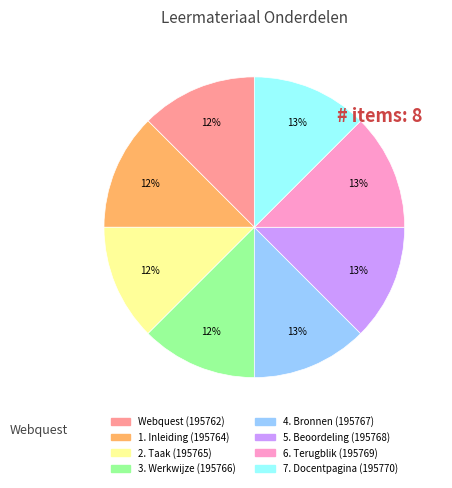

To the nearest percent, what is the average slice percentage?

12%